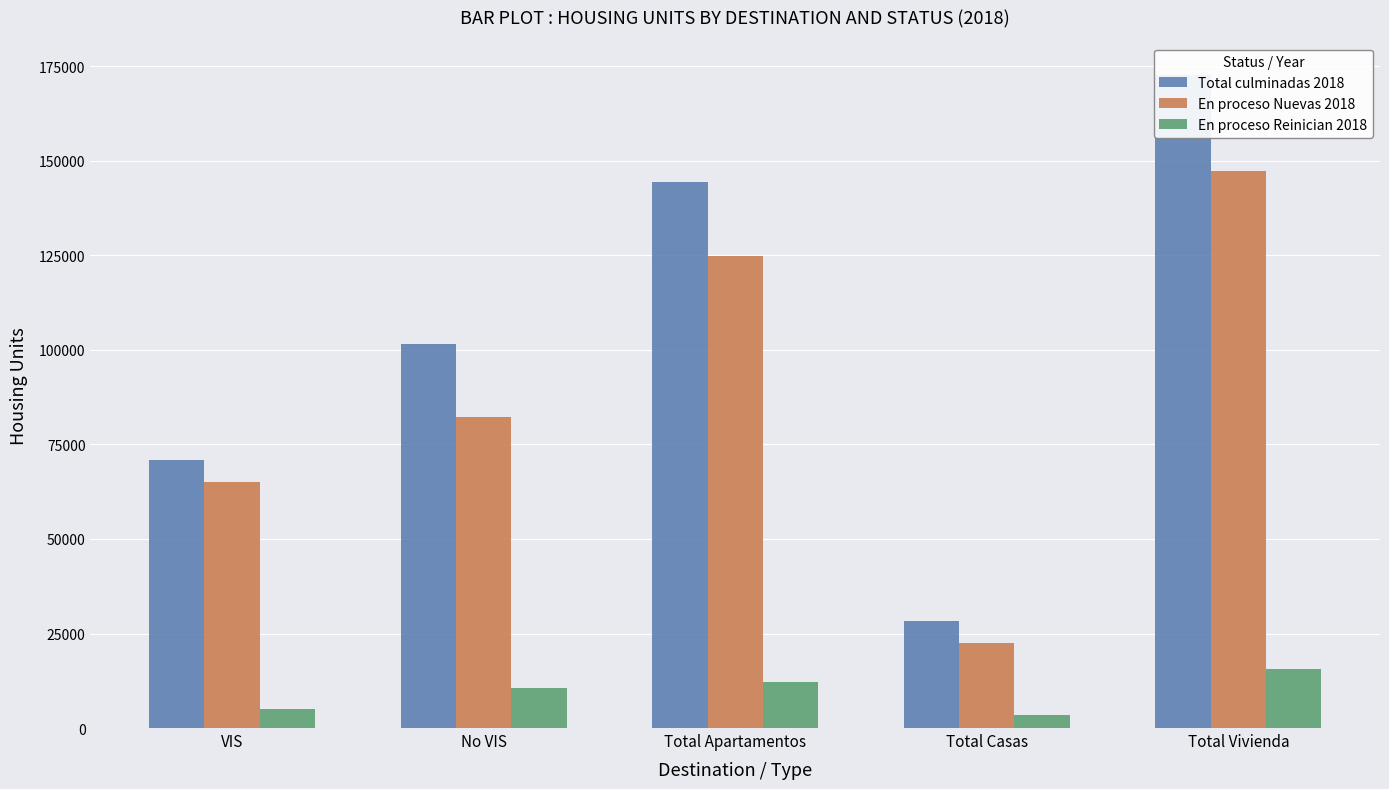

Are the bars horizontal?

No